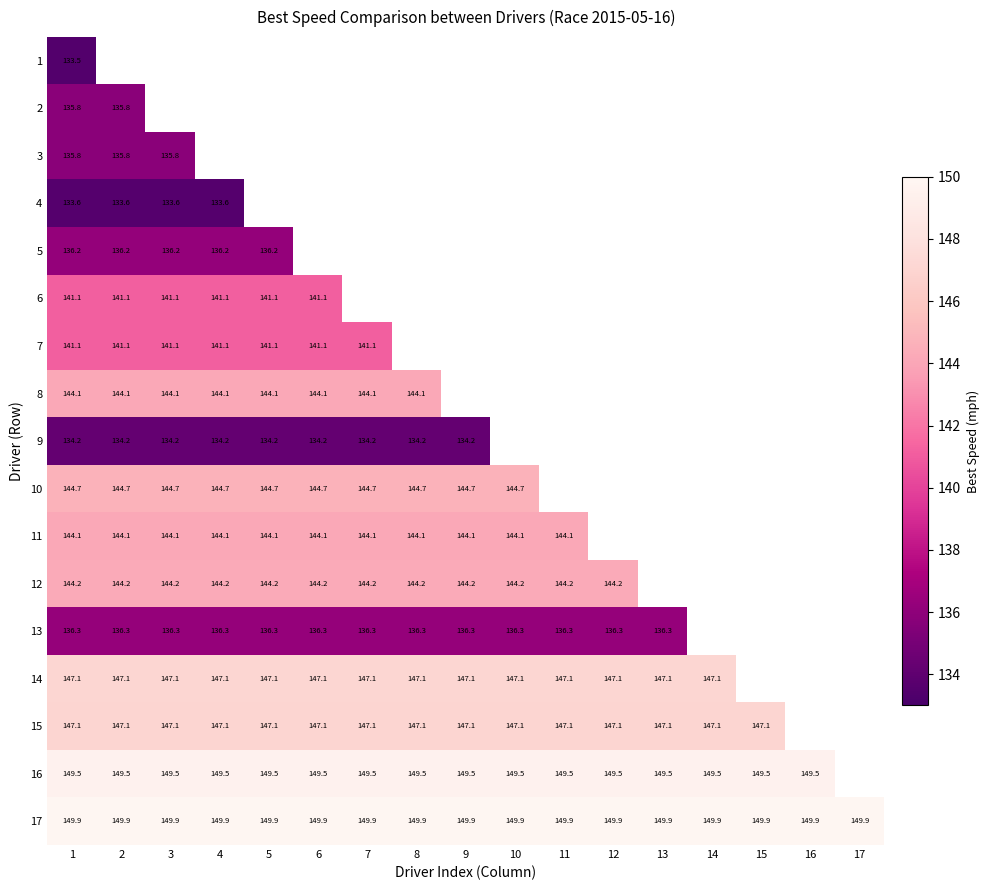

At how many categories does at least one series exceed 147?

17